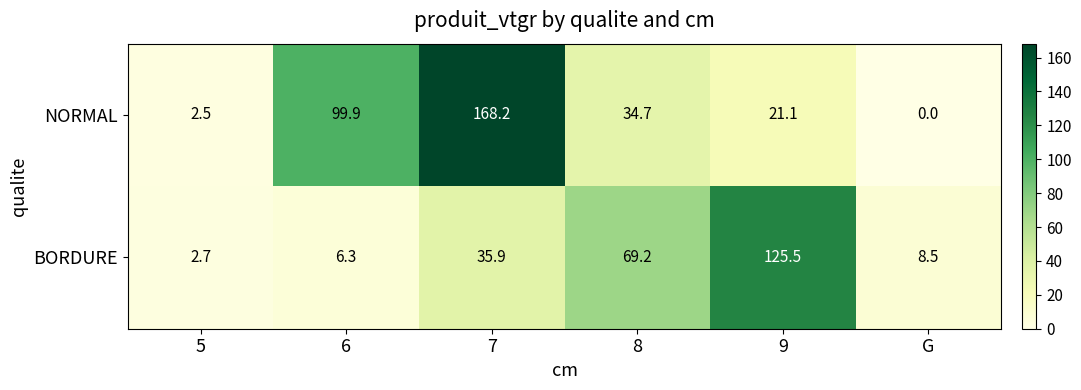

What is the maximum value shown in the chart?

168.2